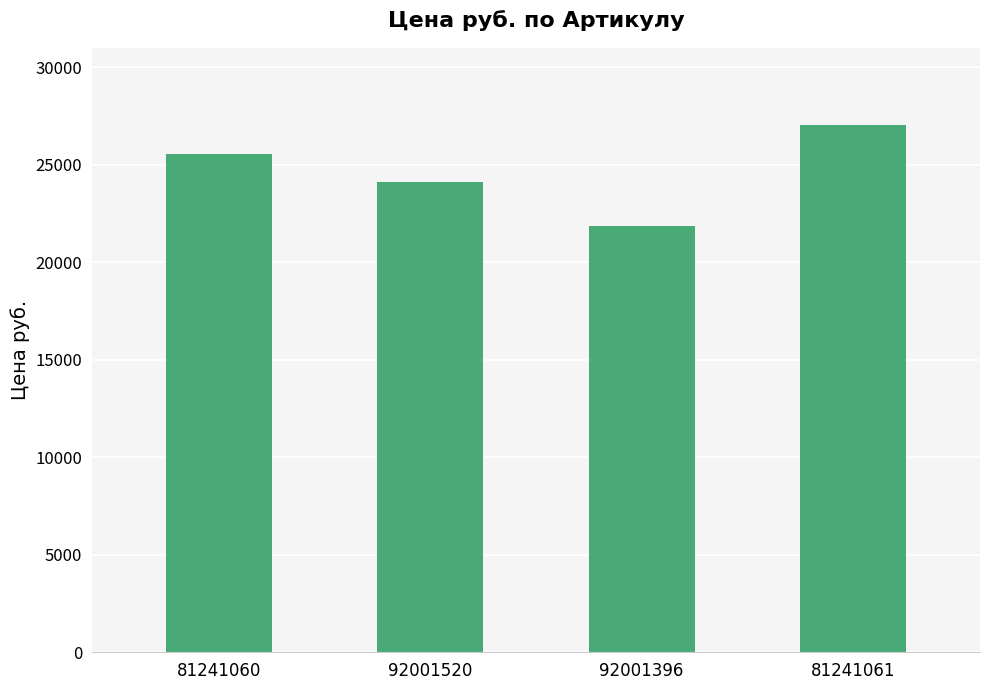

Rank the categories by value from lowest to highest.

92001396, 92001520, 81241060, 81241061